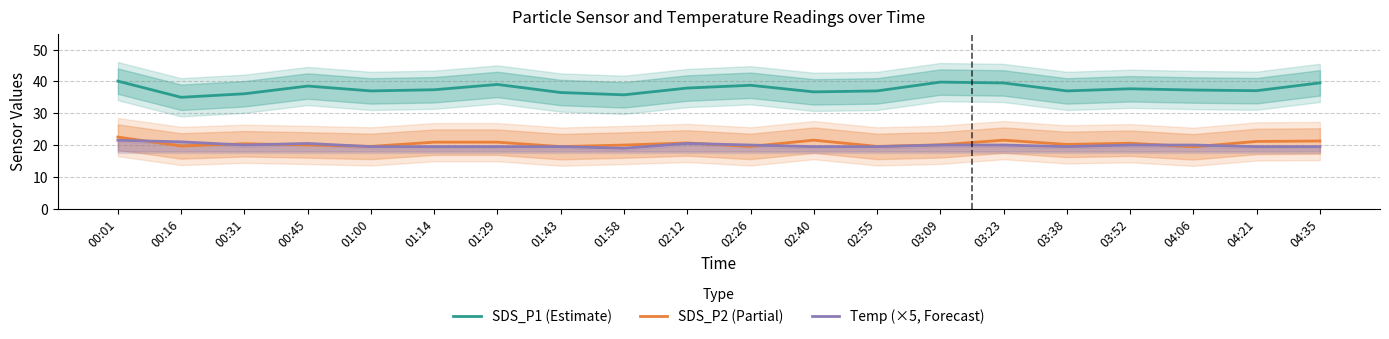

What is the sum of the SDS_P1 (Estimate) values at 00:31 and 01:00?

73.1